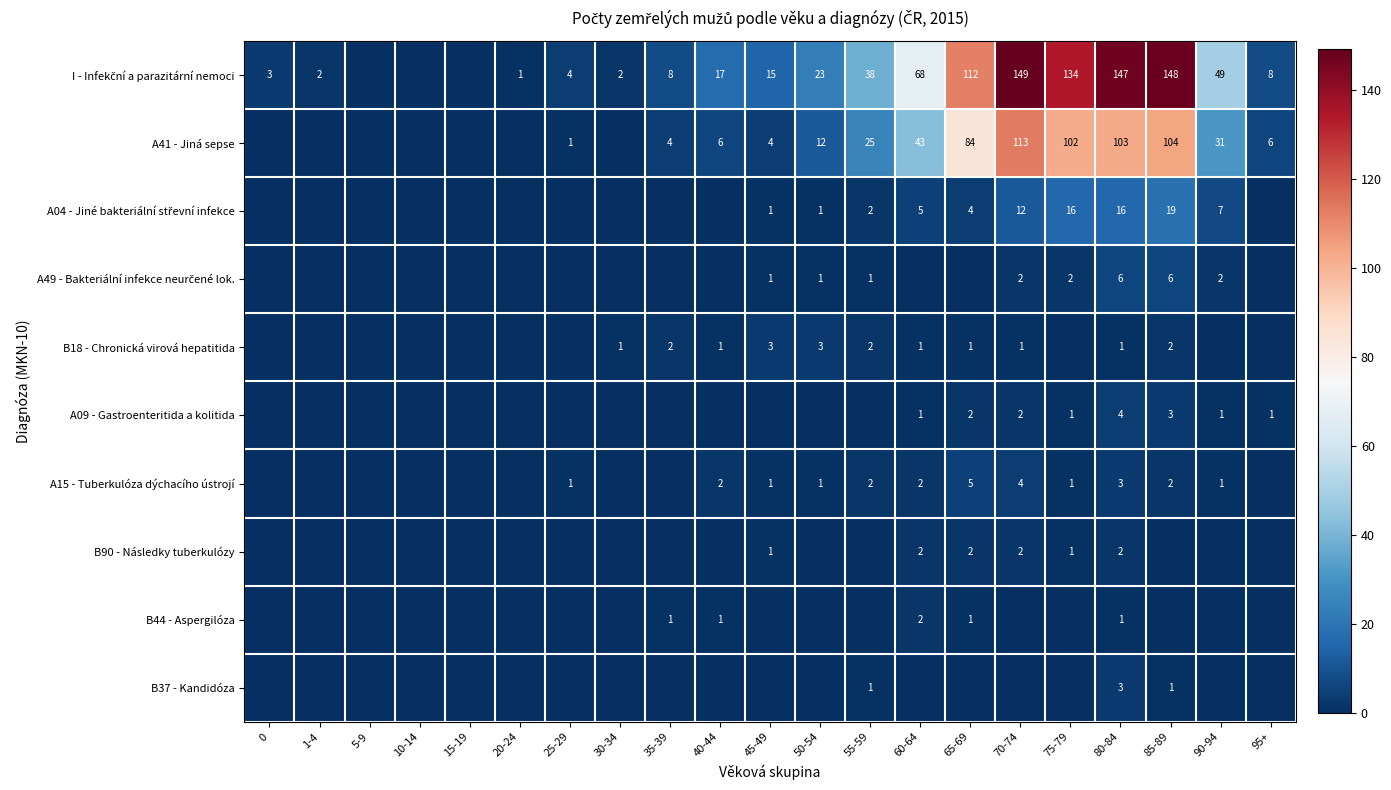

What is the greatest value displayed?

149